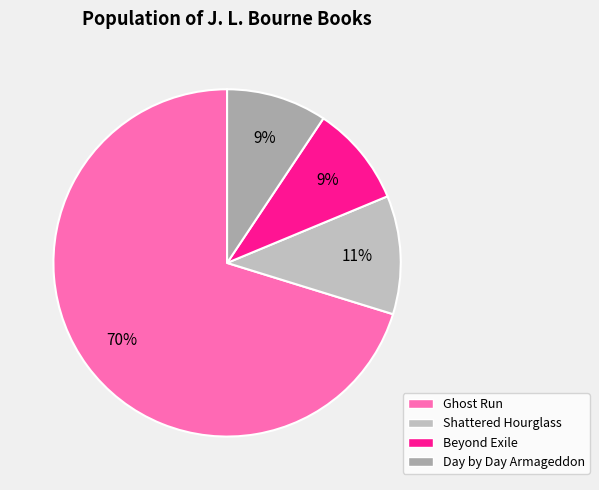

Count the number of slices in the pie.

4